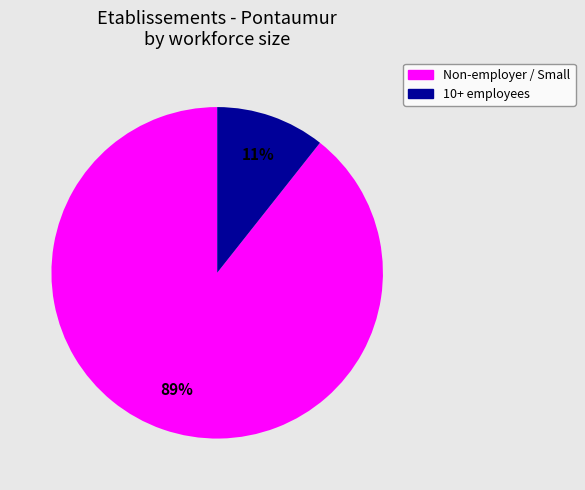

What percentage is the 10+ employees slice, to the nearest percent?

11%